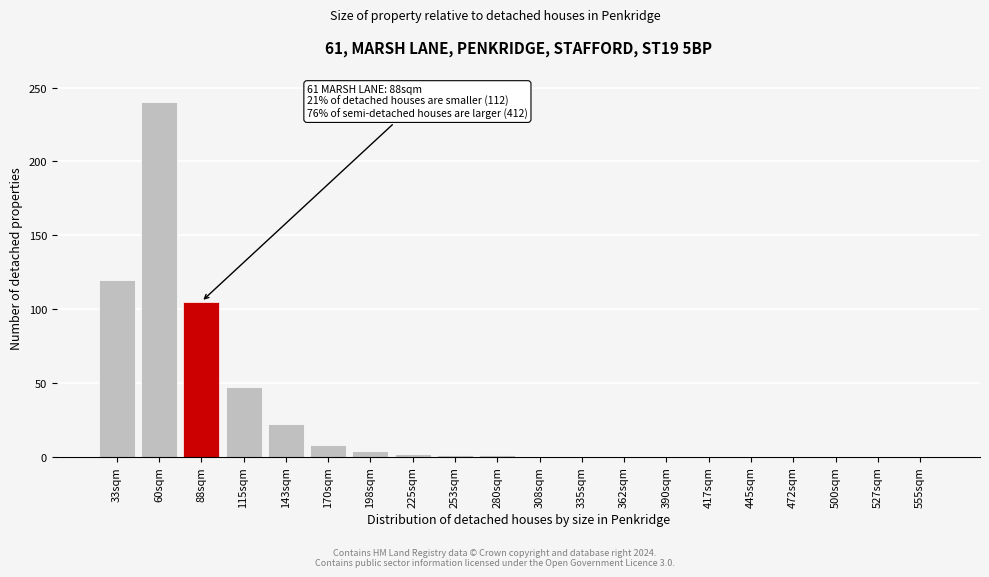

What is the sum of all values?

550